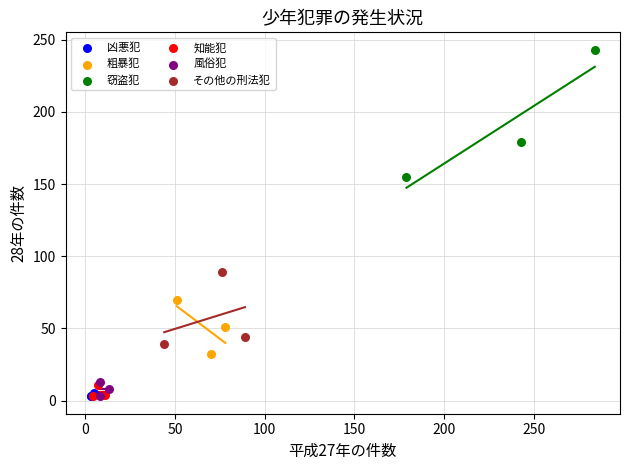

Which series has the largest Y range (max minus min)?

窃盗犯